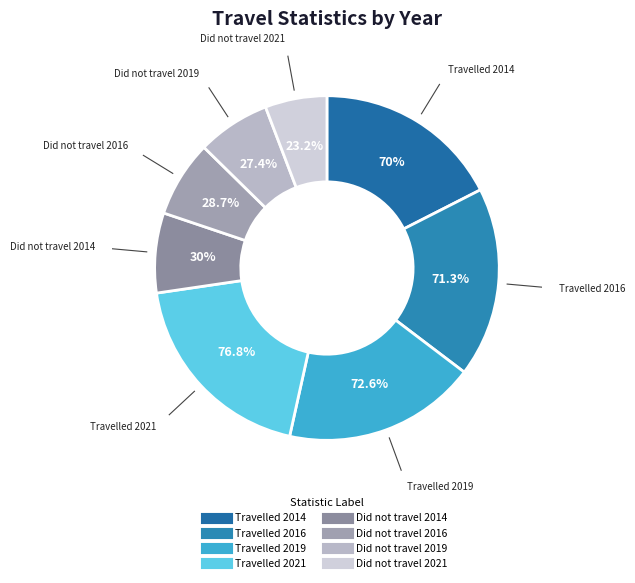

Is Travelled 2021 the majority of the pie?

No